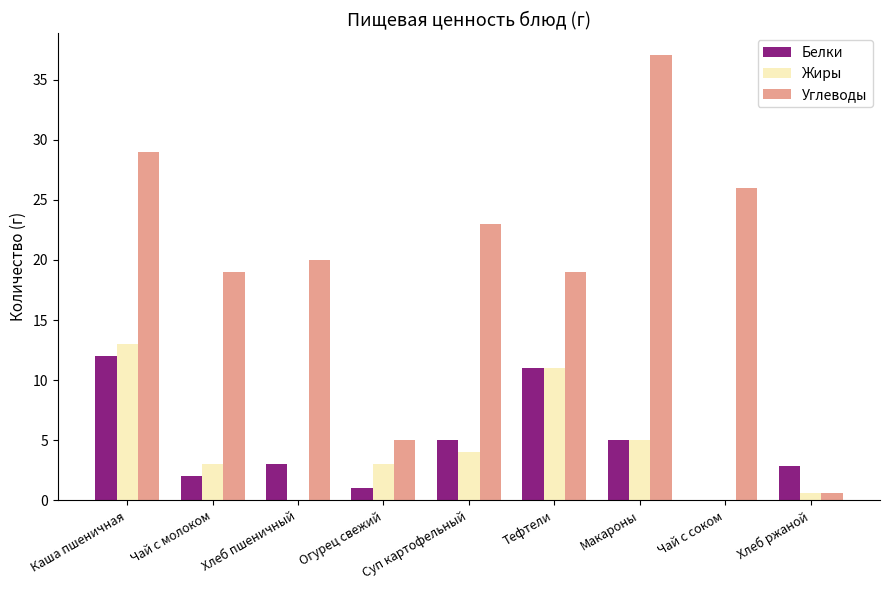

The value of Углеводы at Чай с соком is 26.0. True or false?

True